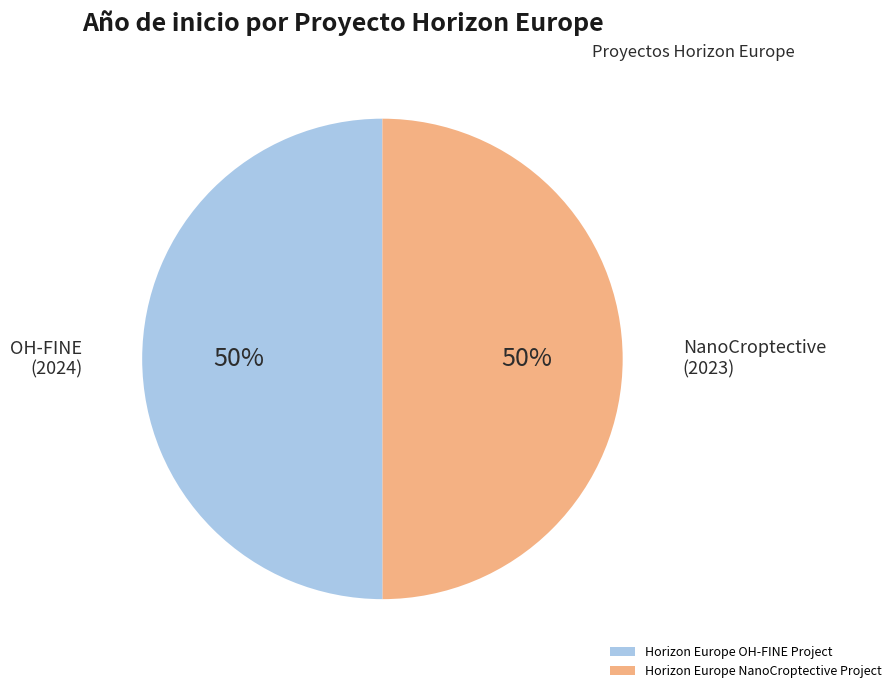

To the nearest percent, what percentage of the pie is Horizon Europe NanoCroptective Project?

50%